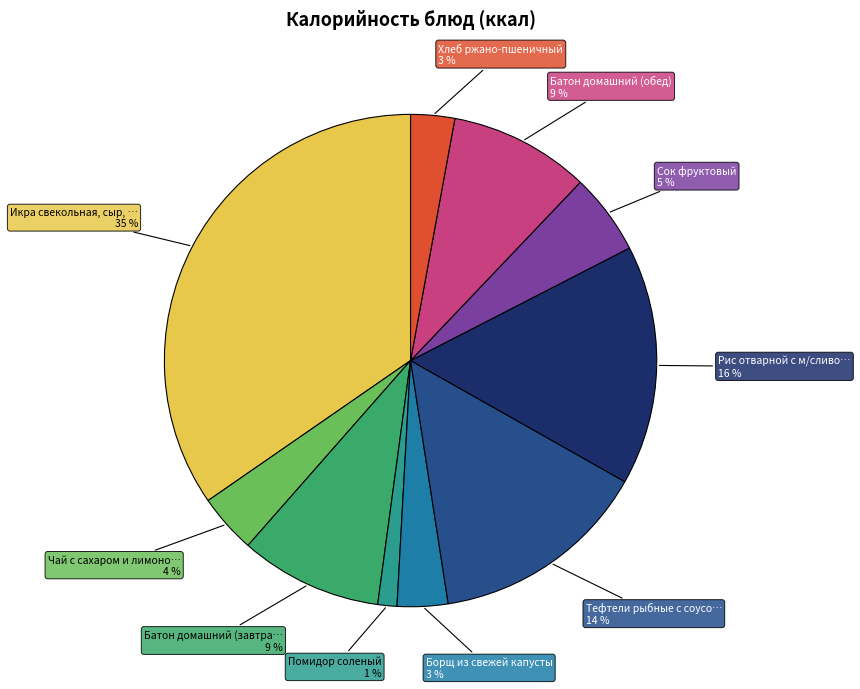

To the nearest percent, what is the average slice percentage?

10%